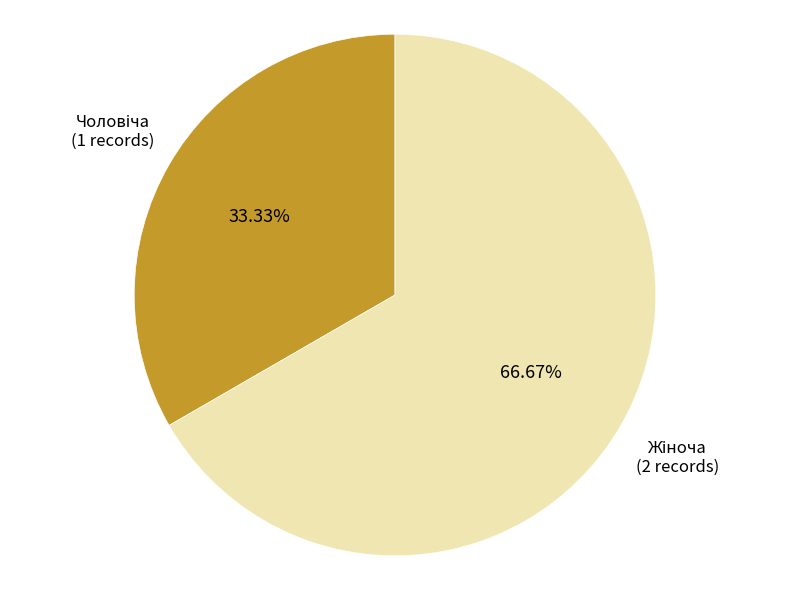

Is there a majority slice in this chart?

Yes